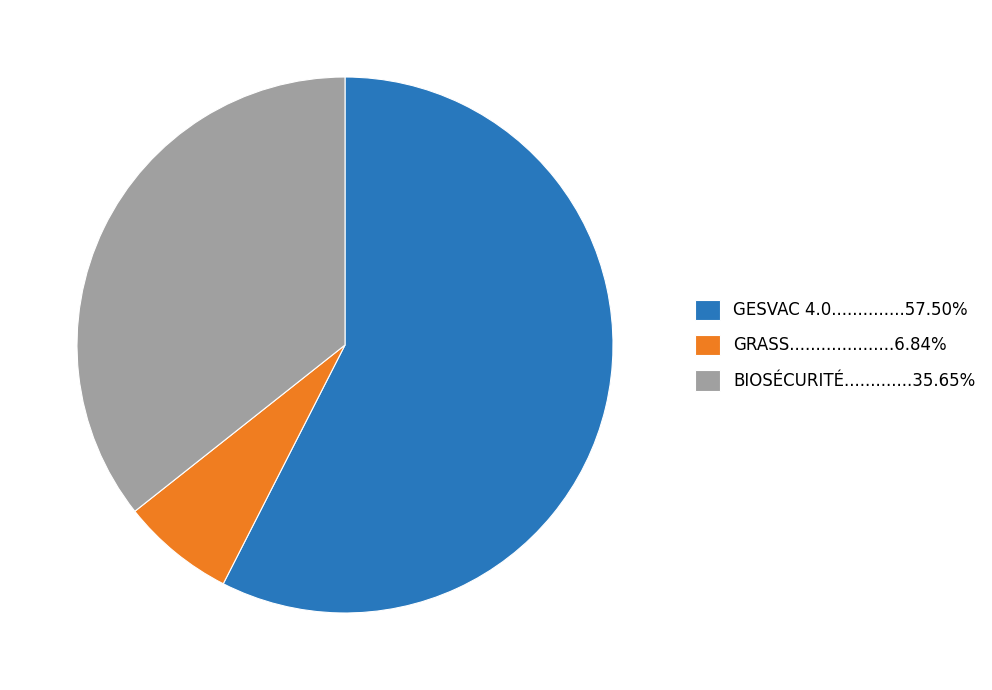

Is there any slice that represents more than half of the pie?

Yes